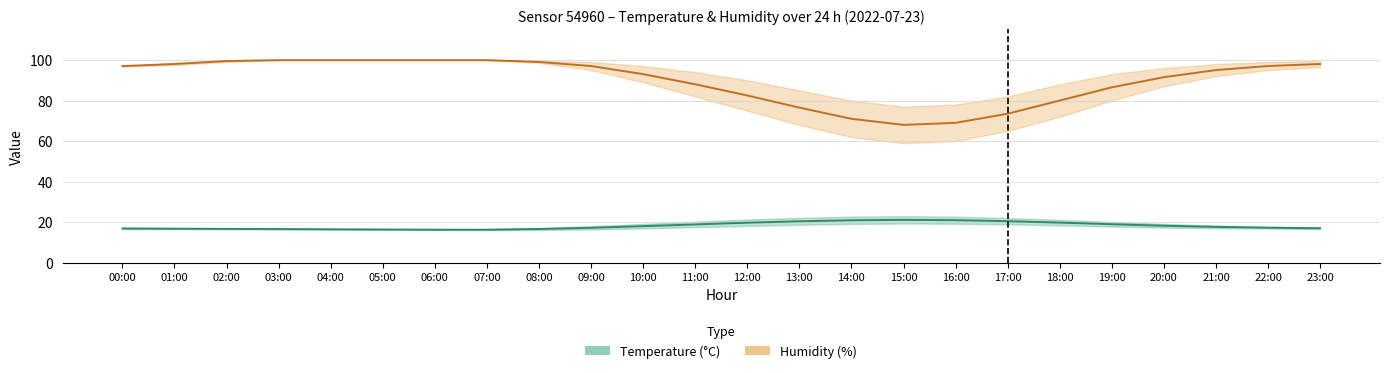

At which label does Humidity (%) mid first exceed 96?

00:00